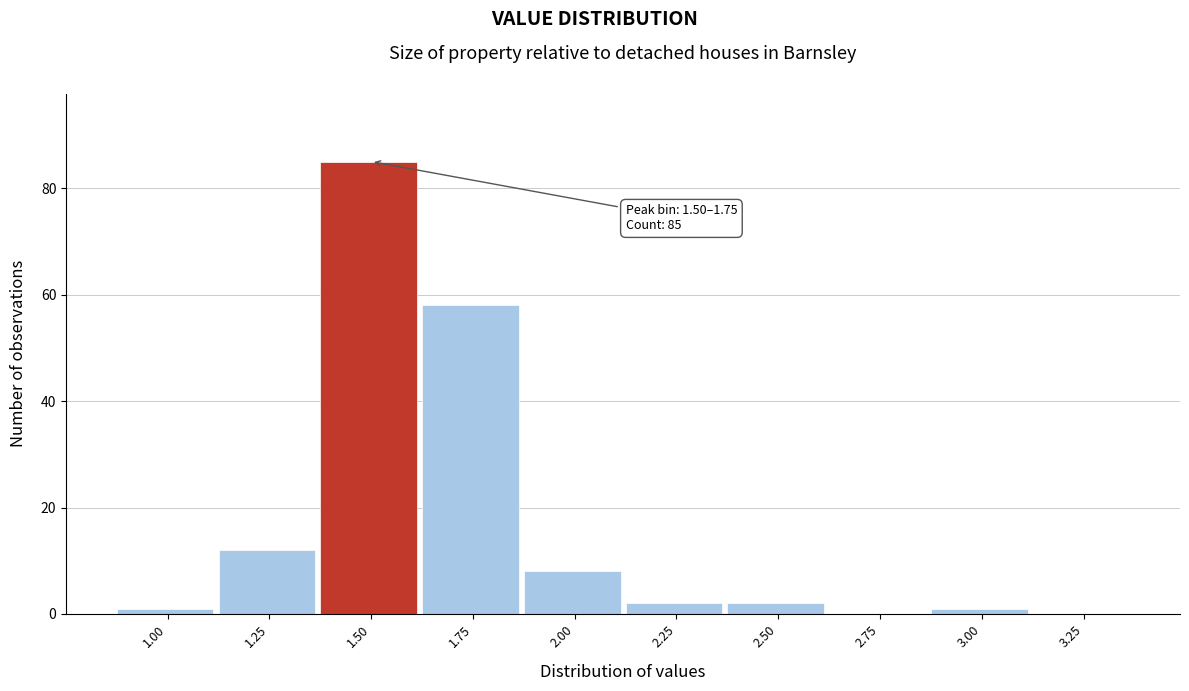

Reading right to left, extract all data points from this chart.

3.25=0	3.00=1	2.75=0	2.50=2	2.25=2	2.00=8	1.75=58	1.50=85	1.25=12	1.00=1